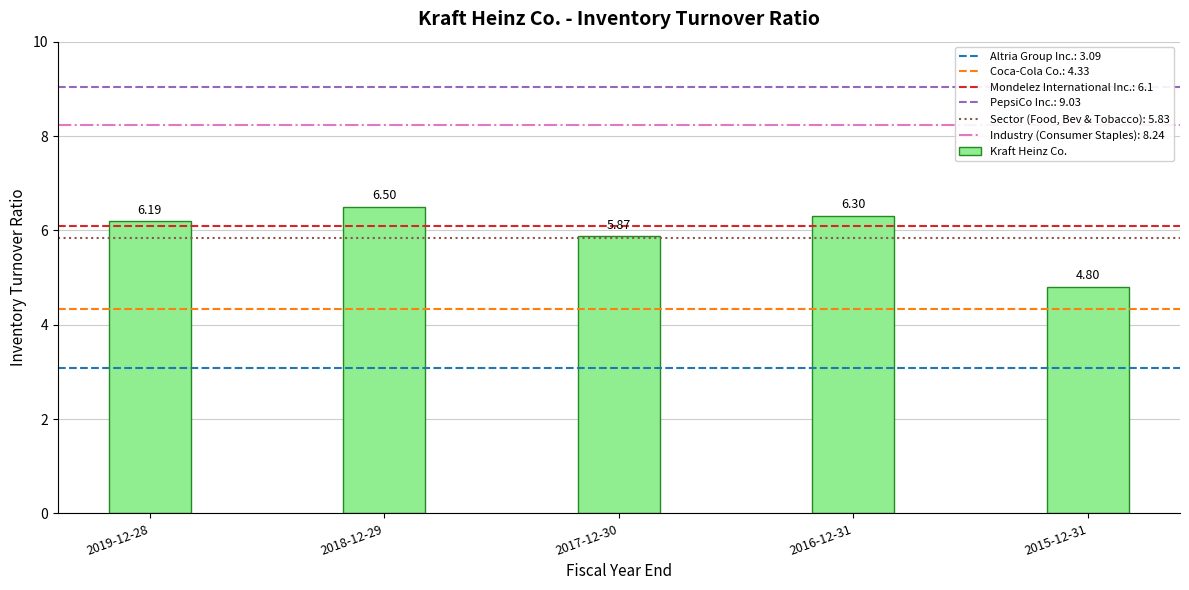

What is the label of the 2nd bar from the right?

2016-12-31